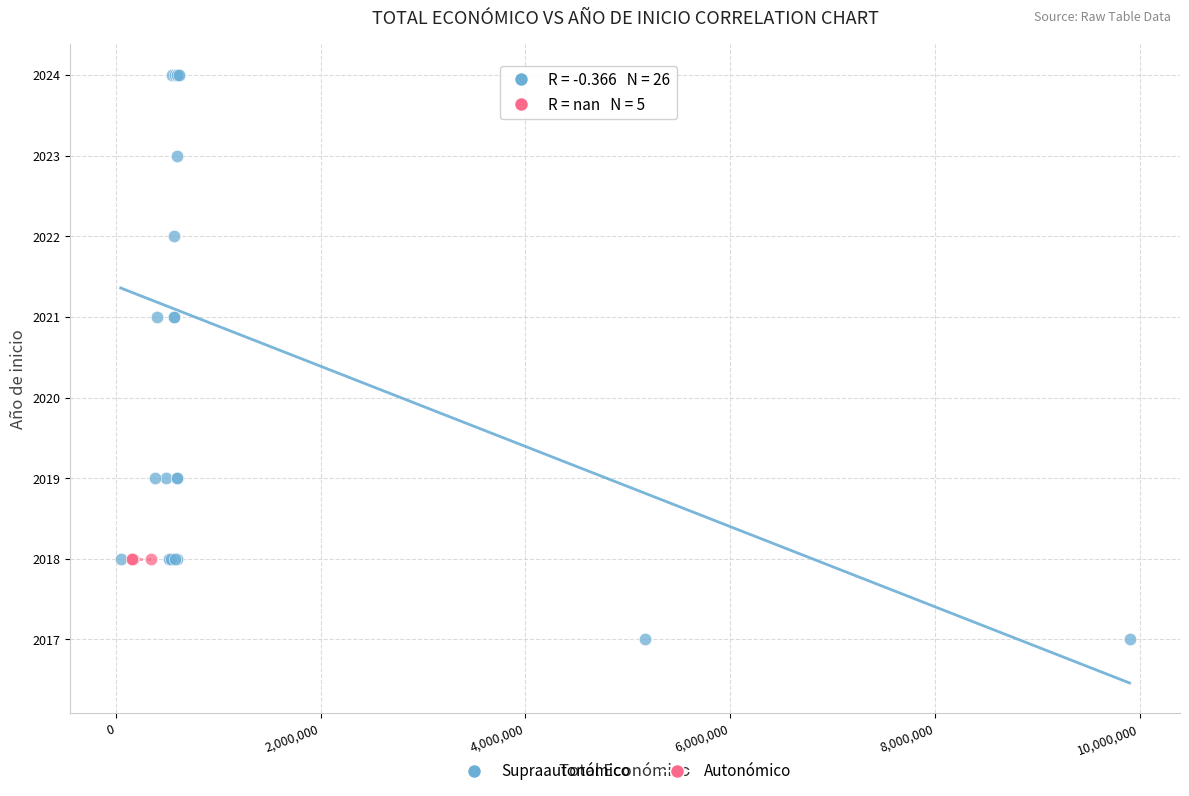

Which series contains the lowest Y value?

Supraautonómico